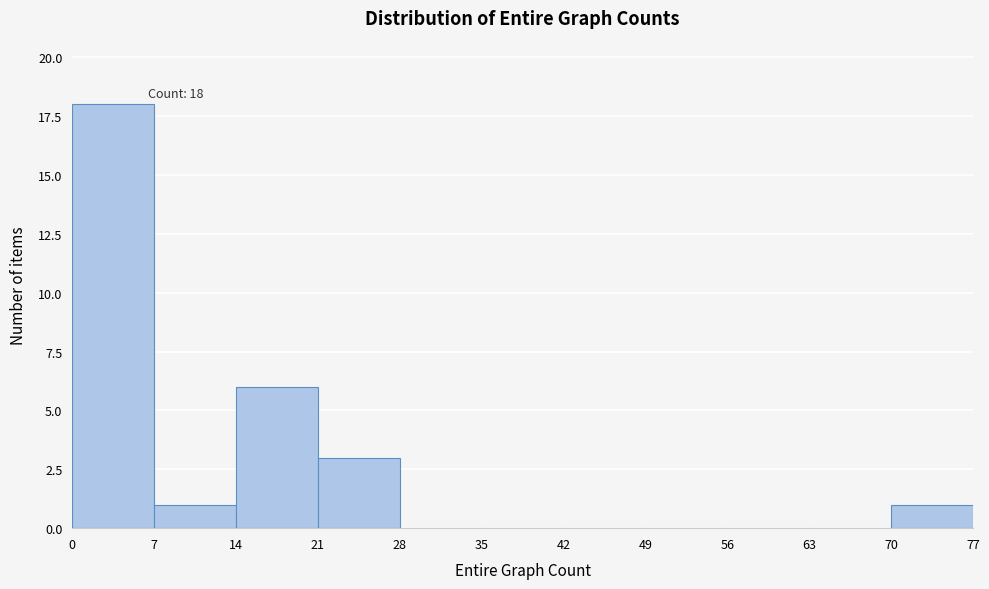

Over which range of the x-axis is the bar tallest?

0 to 7